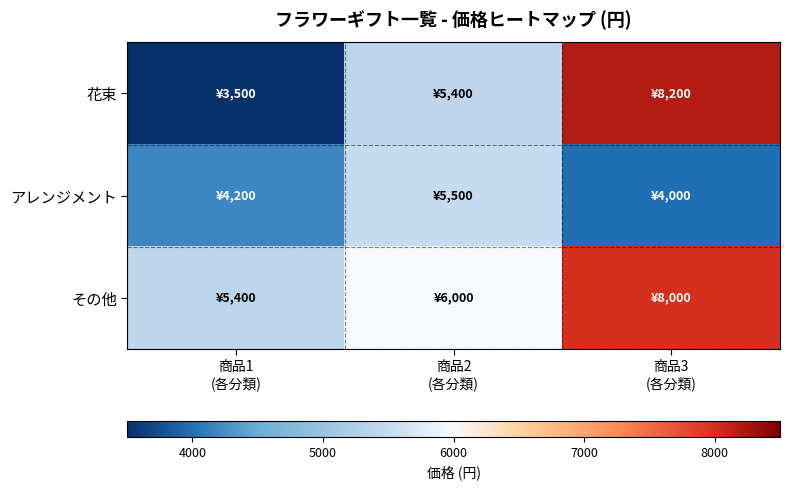

At 商品2 (各分類), list the series in order from smallest to largest.

花束, アレンジメント, その他